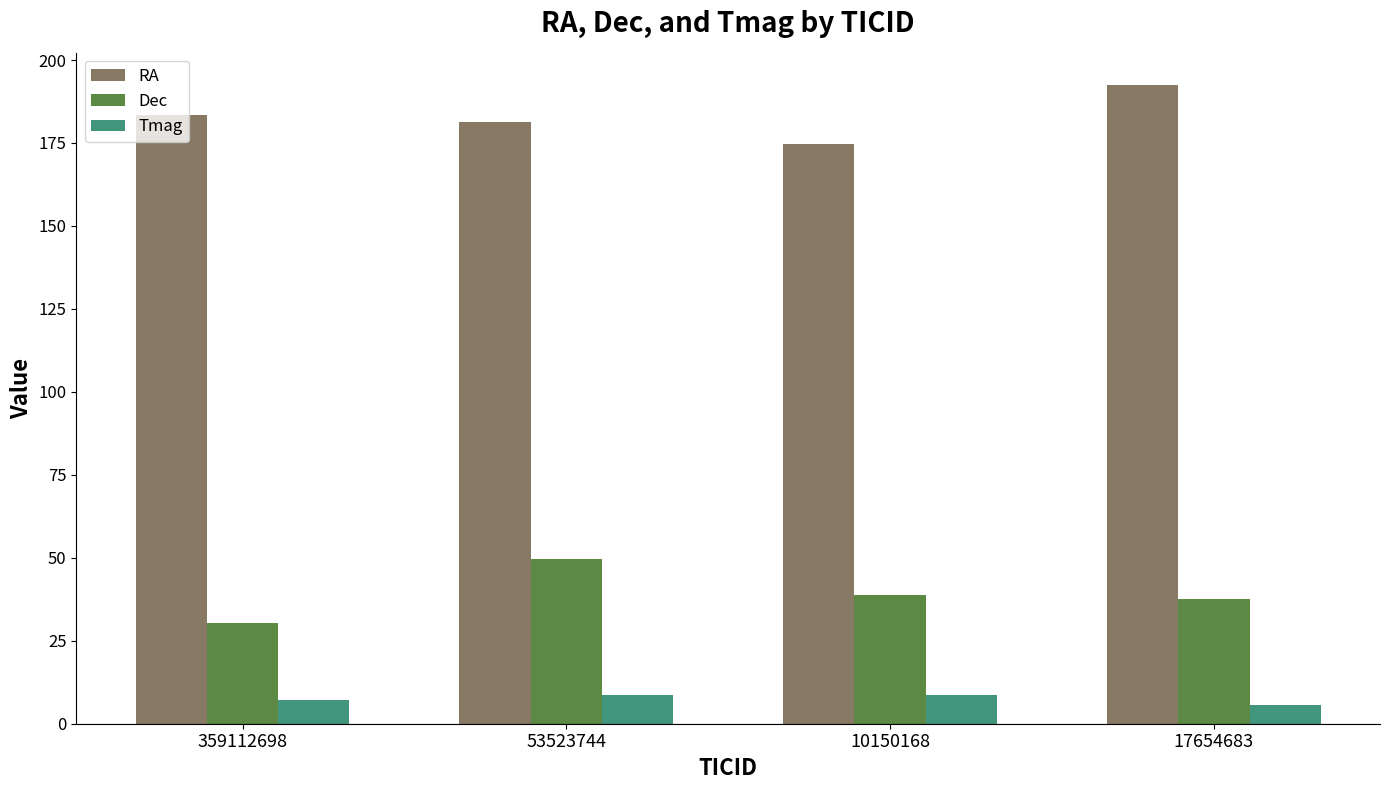

What is the value of the Tmag bar at the 1st from the left?

7.1